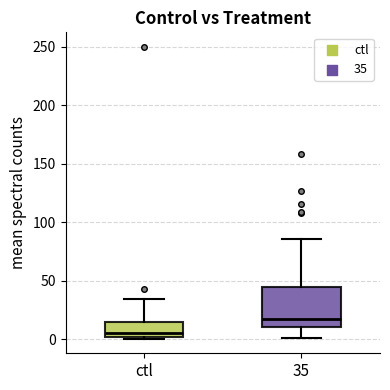

Reading left to right, transcribe this box plot: for each box, give where its median line is, the range the box spans, and where its two whiskers end, as read against the y-axis. The values are not printed on the chart, so give them approximately, as read against the axis.

ctl: median 5, box 0 to 15, whiskers 0 to 35
35: median 20, box 10 to 45, whiskers 0 to 85